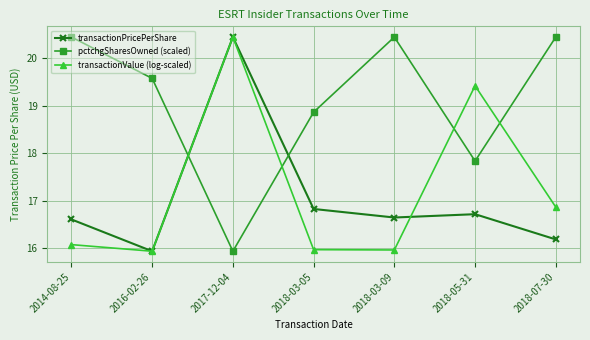

The pctchgSharesOwned (scaled) series shows 19.6 at 2016-02-26. True or false?

True